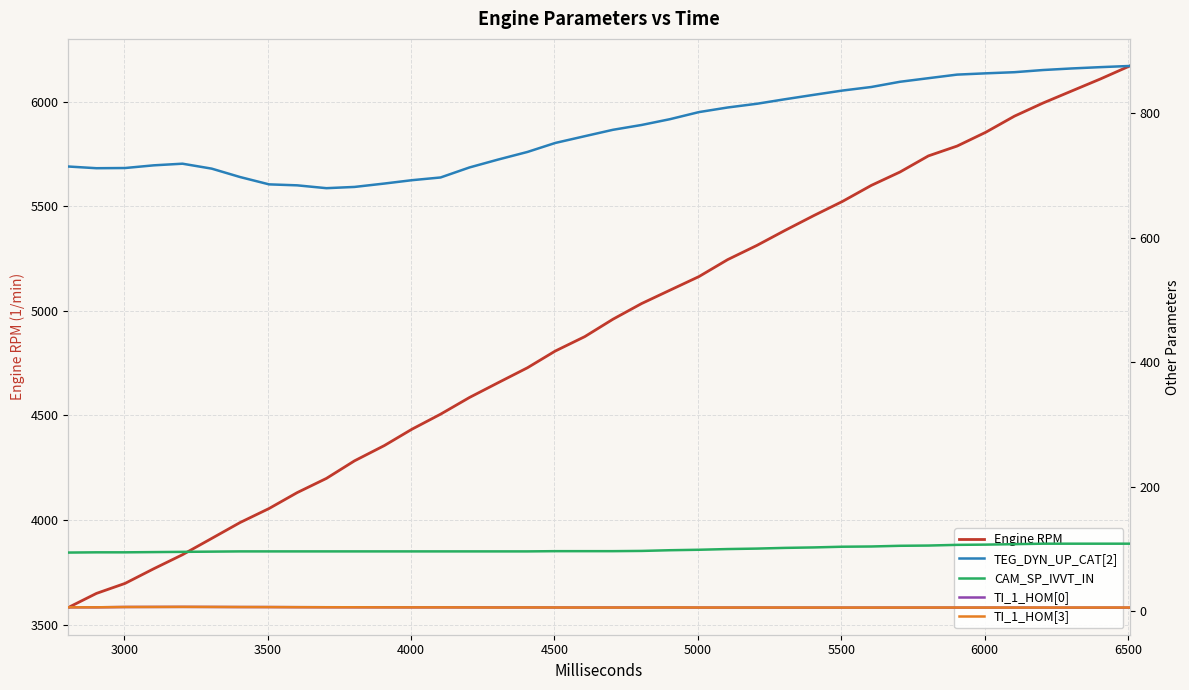

Which series has the widest spread of values?

Engine RPM